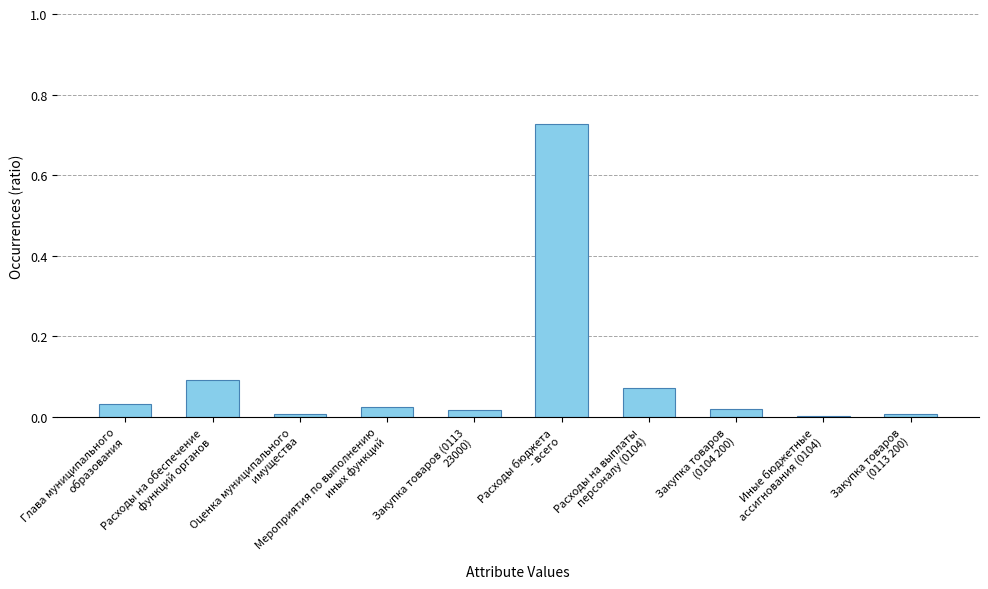

What is the sum of all values?

1.0